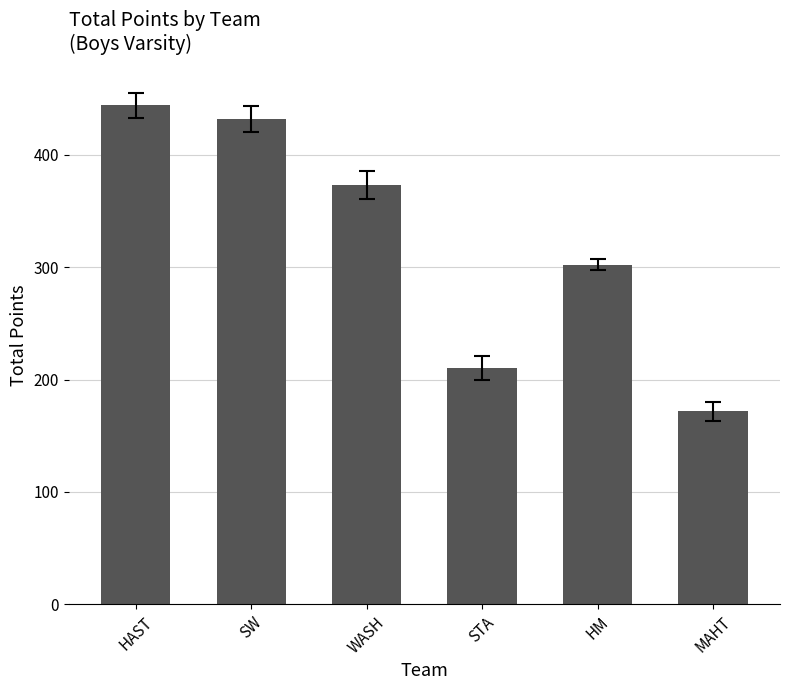

Which category has the highest value across all series?

HAST